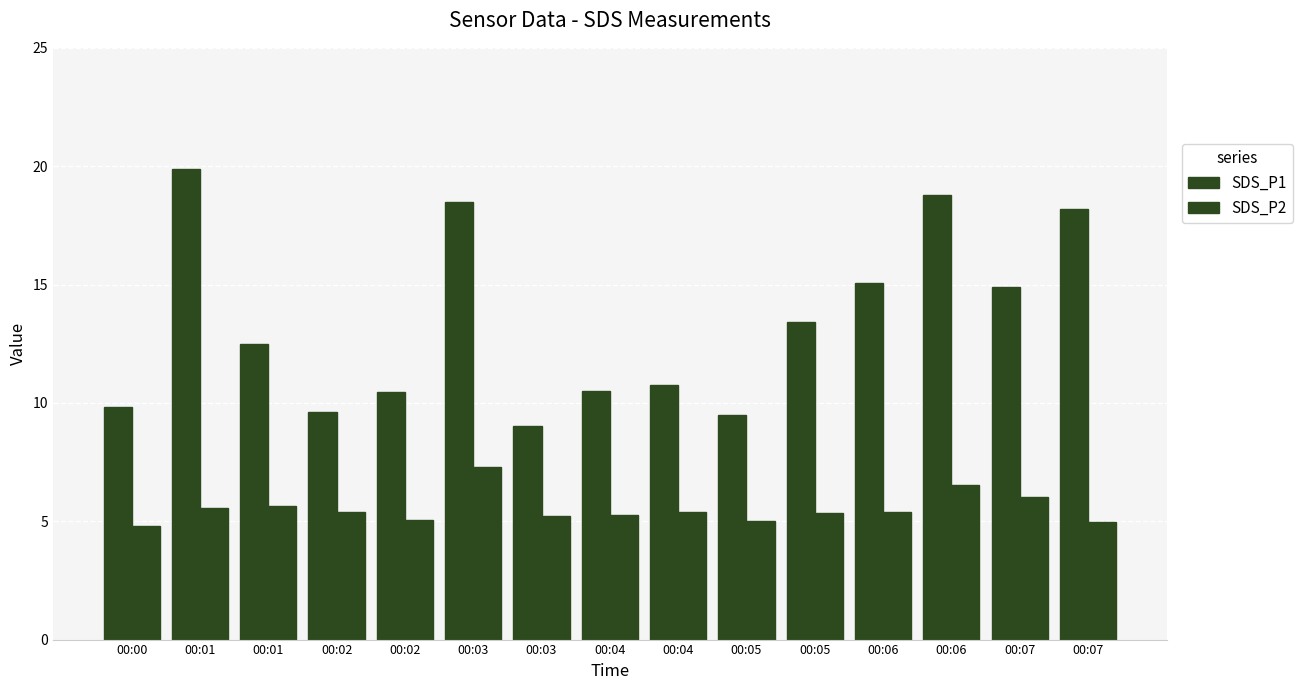

The SDS_P1 series shows 3.0 at 00:05. True or false?

False